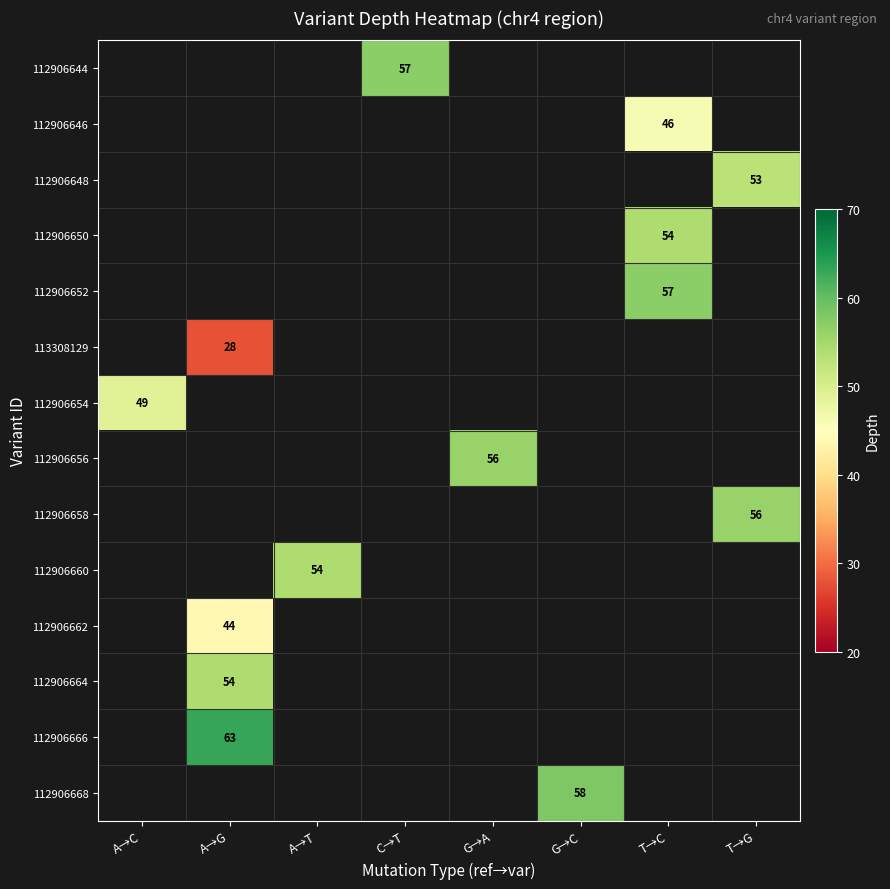

Which has a higher value, A→G or C→T?

C→T